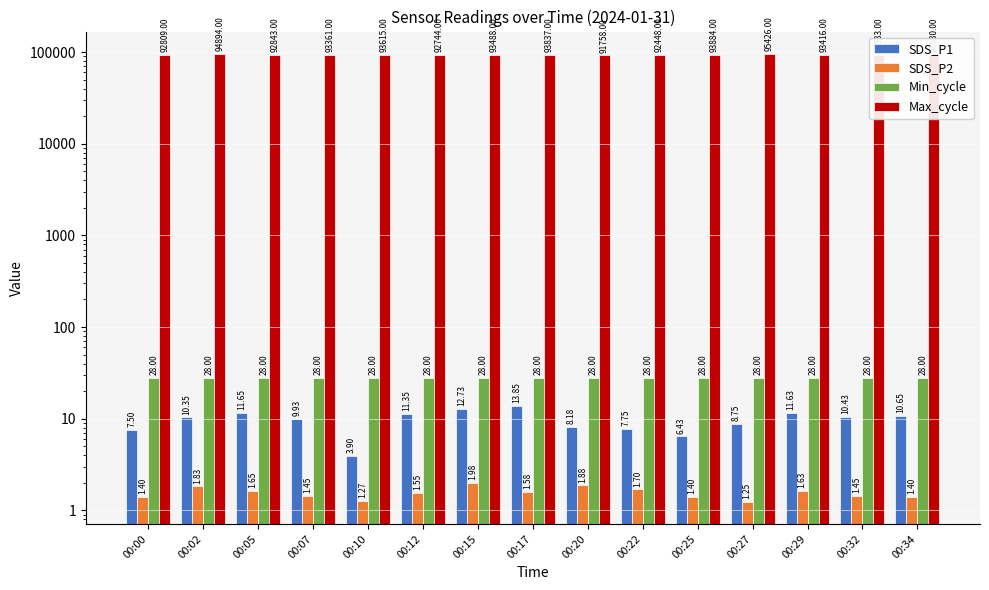

Reading left to right, transcribe all the data shown in this chart.

SDS_P1: 7.5	10.3	11.7	9.9	3.9	11.3	12.7	13.8	8.2	7.8	6.4	8.8	11.6	10.4	10.7
SDS_P2: 1.4	1.8	1.6	1.4	1.3	1.6	2.0	1.6	1.9	1.7	1.4	1.2	1.6	1.4	1.4
Min_cycle: 28.0	28.0	28.0	28.0	28.0	28.0	28.0	28.0	28.0	28.0	28.0	28.0	28.0	28.0	28.0
Max_cycle: 92809.0	94894.0	92843.0	93361.0	93615.0	92744.0	93488.0	93837.0	91758.0	92448.0	93884.0	95426.0	93416.0	92533.0	93530.0